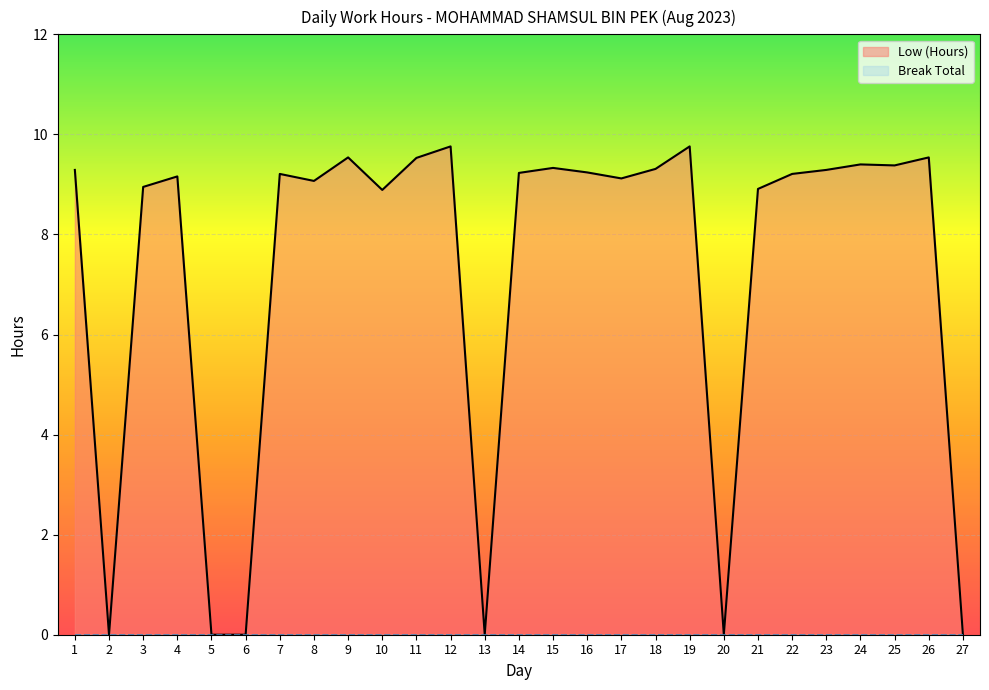

List the labels in order of value, smallest first.

2, 5, 6, 13, 20, 27, 10, 21, 3, 8, 17, 4, 7, 22, 14, 16, 1, 23, 18, 15, 25, 24, 11, 9, 26, 12, 19